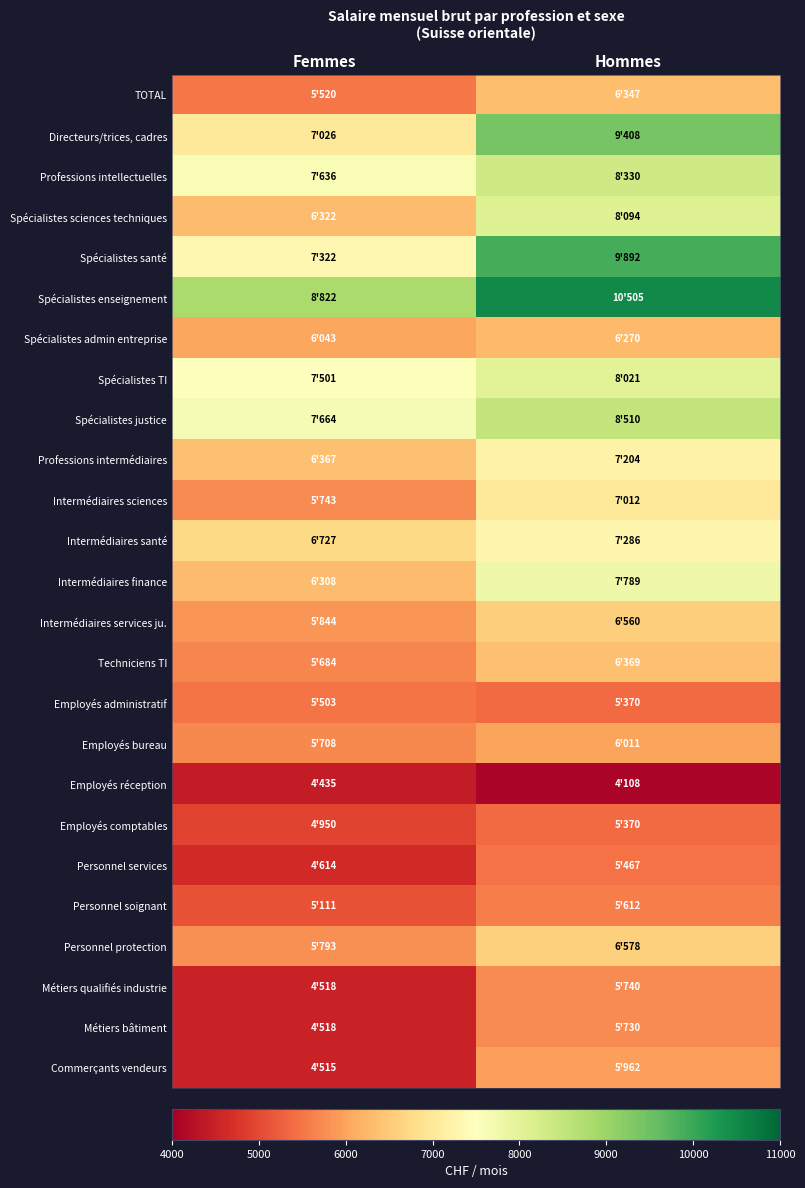

Reading left to right, transcribe all the data shown in this chart.

TOTAL: Femmes=5520	Hommes=6347
Directeurs/trices, cadres: Femmes=7026	Hommes=9408
Professions intellectuelles: Femmes=7636	Hommes=8330
Spécialistes sciences techniques: Femmes=6322	Hommes=8094
Spécialistes santé: Femmes=7322	Hommes=9892
Spécialistes enseignement: Femmes=8822	Hommes=10505
Spécialistes admin entreprise: Femmes=6043	Hommes=6270
Spécialistes TI: Femmes=7501	Hommes=8021
Spécialistes justice: Femmes=7664	Hommes=8510
Professions intermédiaires: Femmes=6367	Hommes=7204
Intermédiaires sciences: Femmes=5743	Hommes=7012
Intermédiaires santé: Femmes=6727	Hommes=7286
Intermédiaires finance: Femmes=6308	Hommes=7789
Intermédiaires services ju.: Femmes=5844	Hommes=6560
Techniciens TI: Femmes=5684	Hommes=6369
Employés administratif: Femmes=5503	Hommes=5370
Employés bureau: Femmes=5708	Hommes=6011
Employés réception: Femmes=4435	Hommes=4108
Employés comptables: Femmes=4950	Hommes=5370
Personnel services: Femmes=4614	Hommes=5467
Personnel soignant: Femmes=5111	Hommes=5612
Personnel protection: Femmes=5793	Hommes=6578
Métiers qualifiés industrie: Femmes=4518	Hommes=5740
Métiers bâtiment: Femmes=4518	Hommes=5730
Commerçants vendeurs: Femmes=4515	Hommes=5962